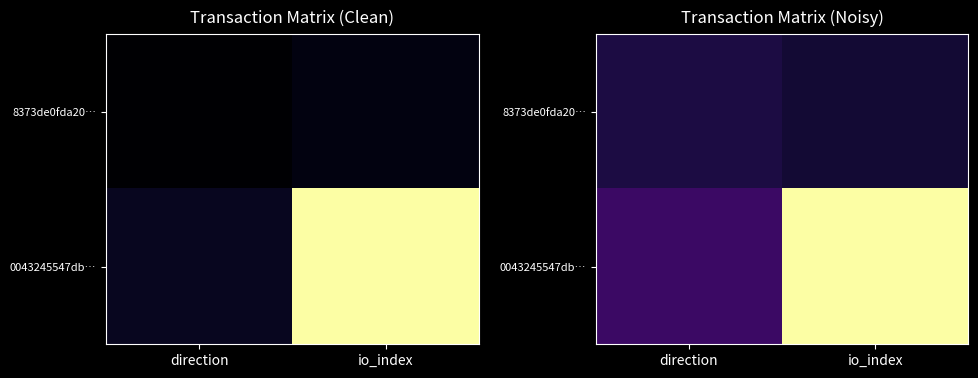

Rank the series by their average value, from highest to lowest.

0043245547db…, 8373de0fda20…